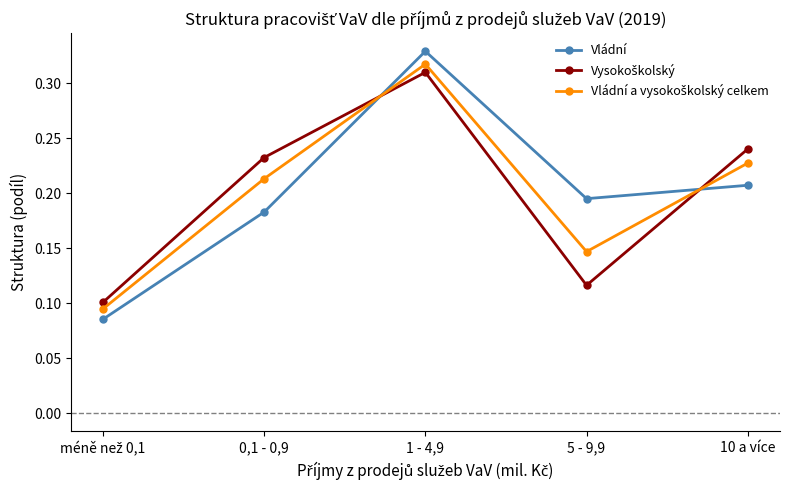

At how many categories does at least one series exceed 0?

5